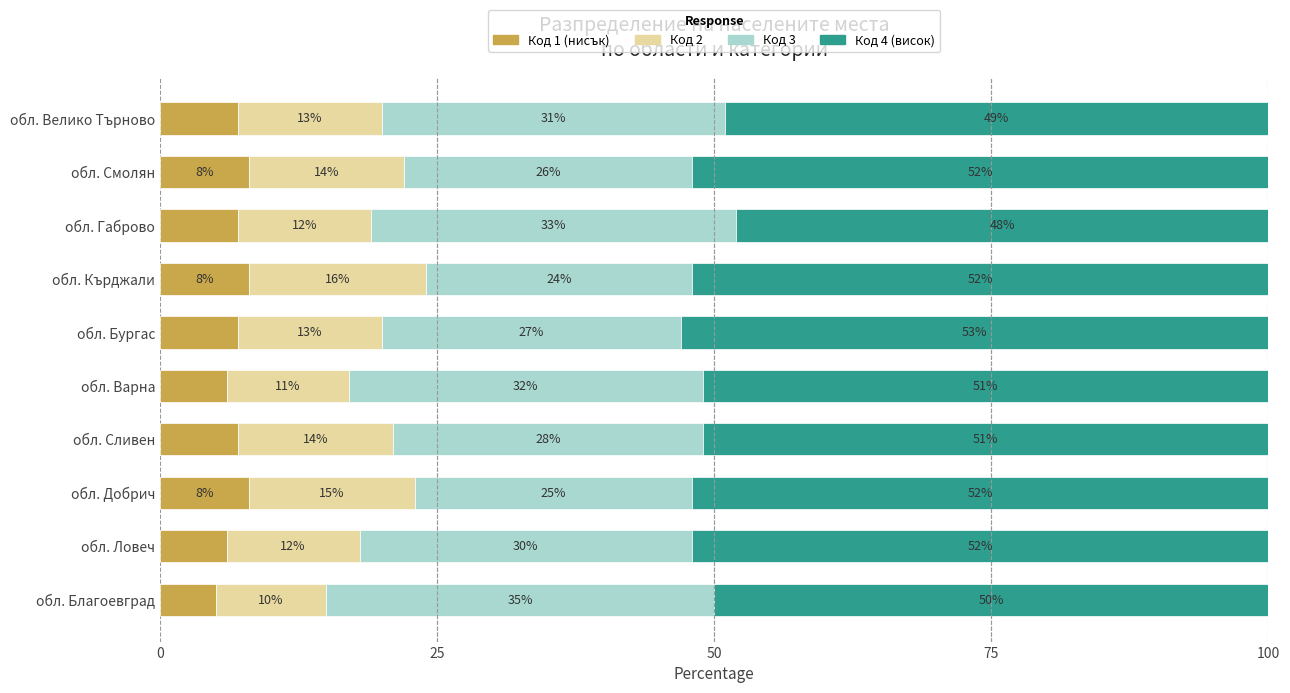

What is the total value across all series at обл. Добрич?

100.0